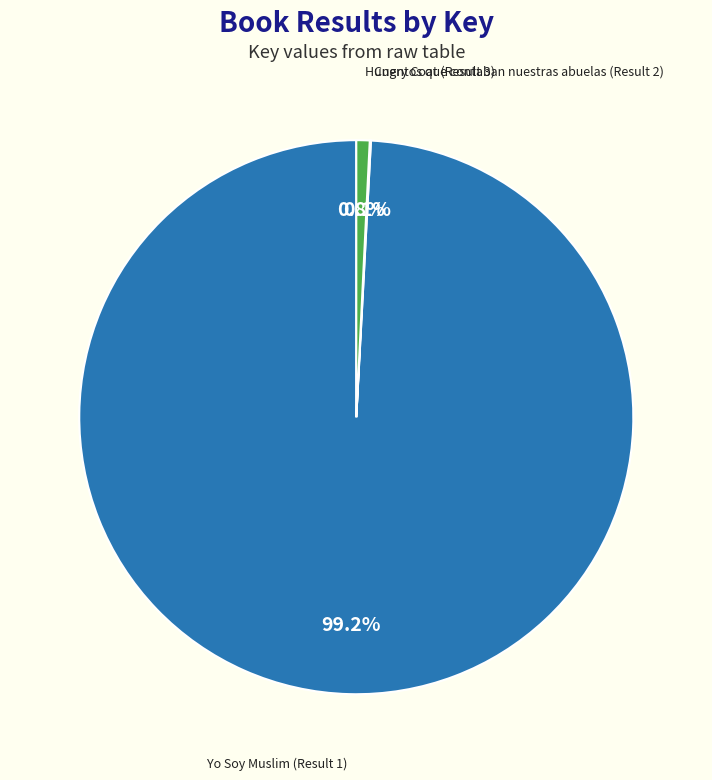

What percentage is the Yo Soy Muslim (Result 1) slice, to the nearest percent?

99%